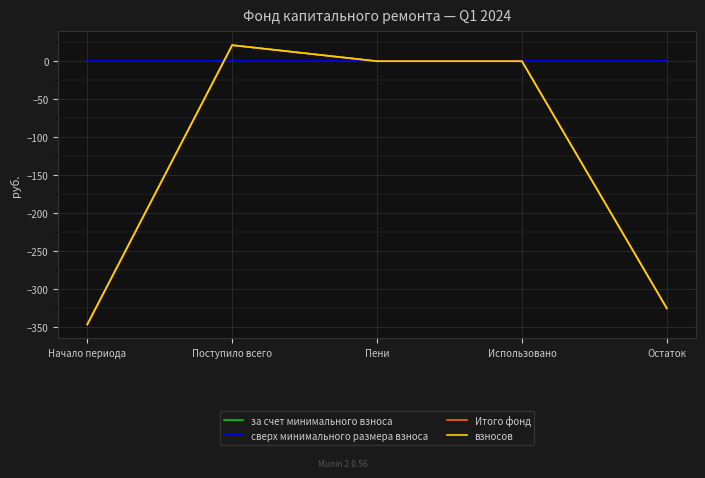

Which series has the largest range (max minus min)?

за счет минимального взноса